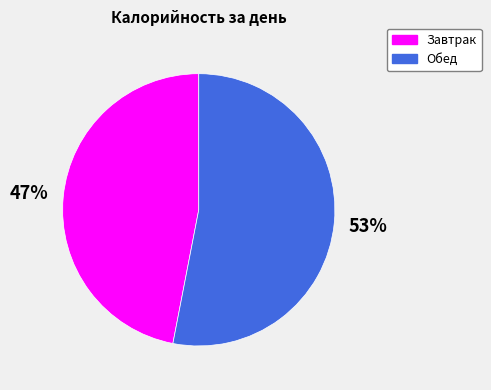

Is Обед the majority of the pie?

Yes